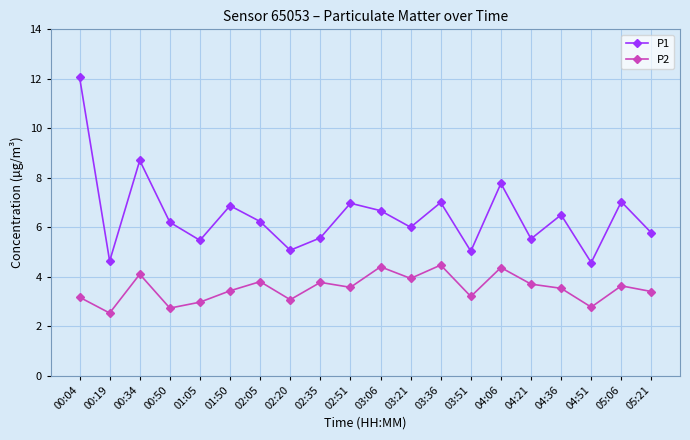

The value of P1 at 00:34 is 12.1. True or false?

False